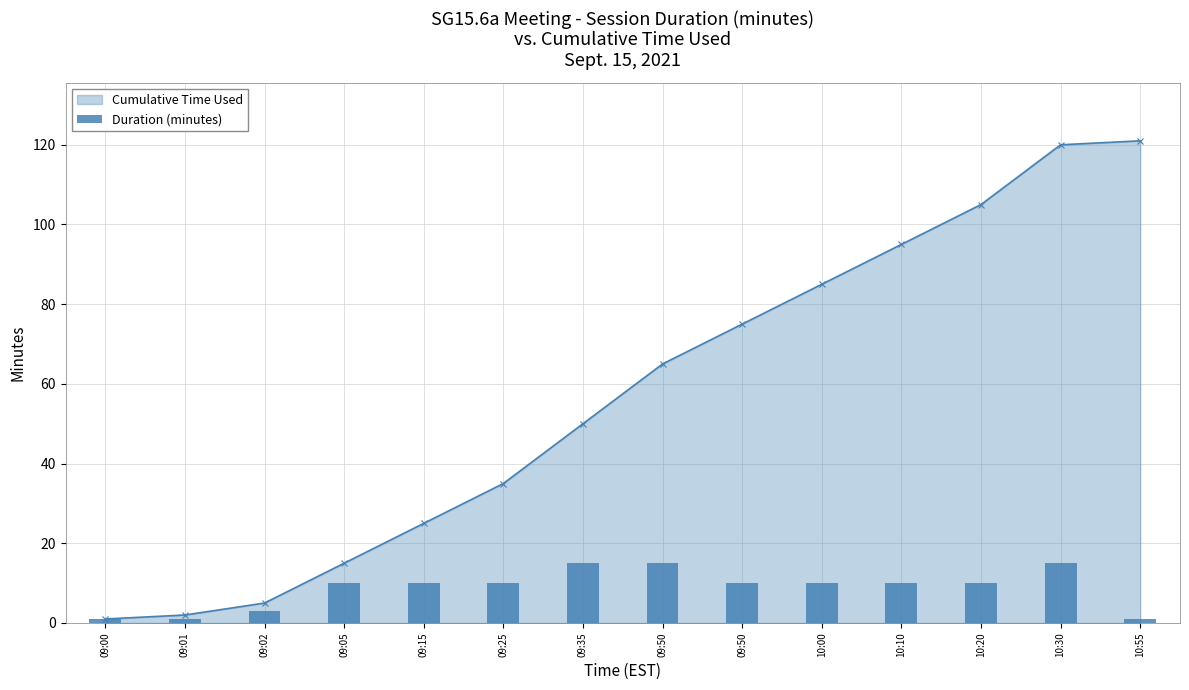

How many data points does each series have?

14